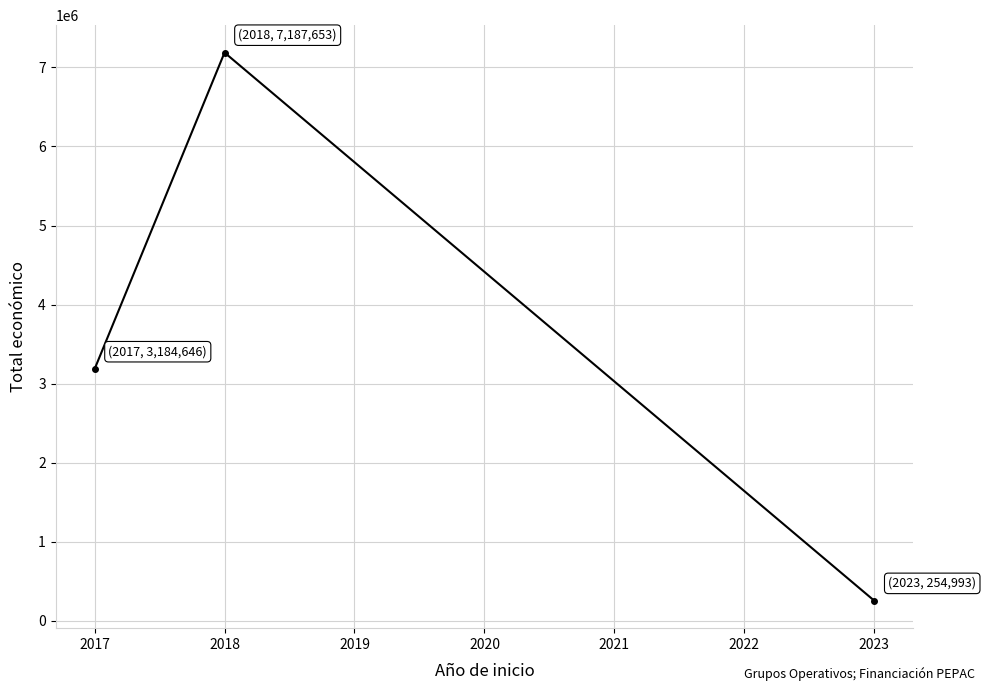

Count the values in the range 254993 to 7187653.

3